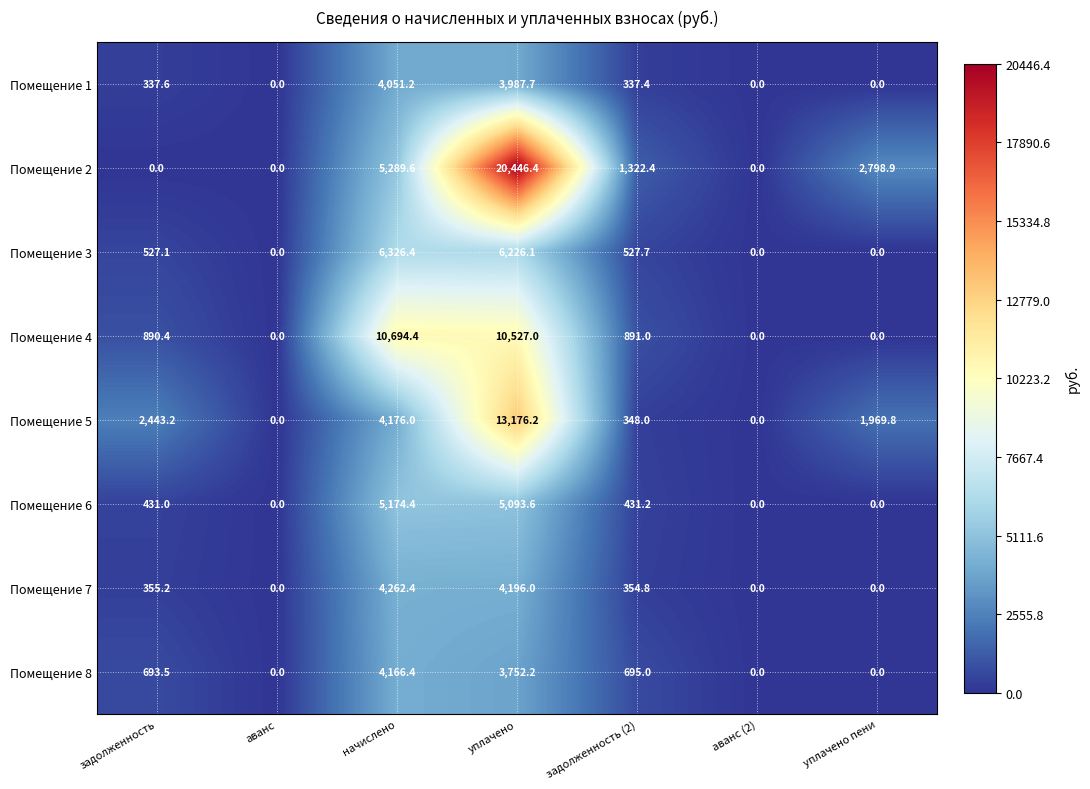

The value of Помещение 5 at начислено is 4176.0. True or false?

True